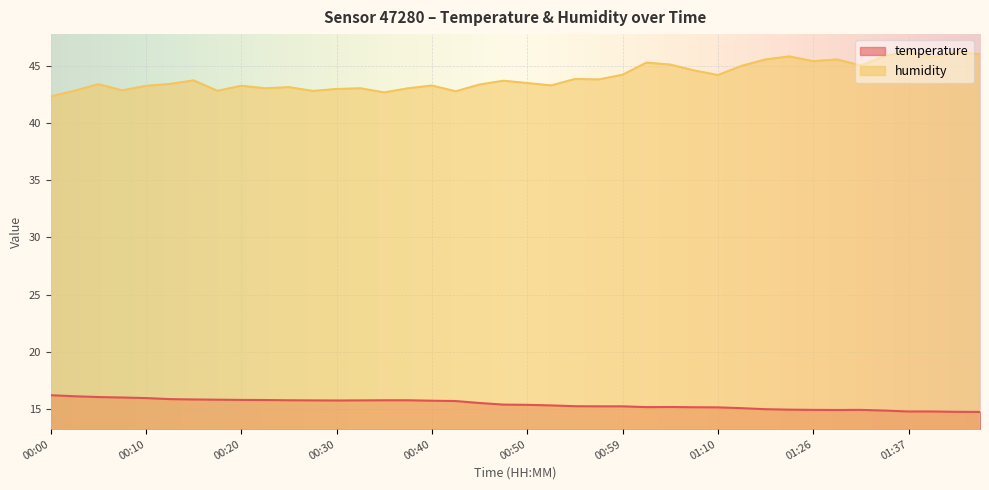

What is the maximum value for temperature?

16.2